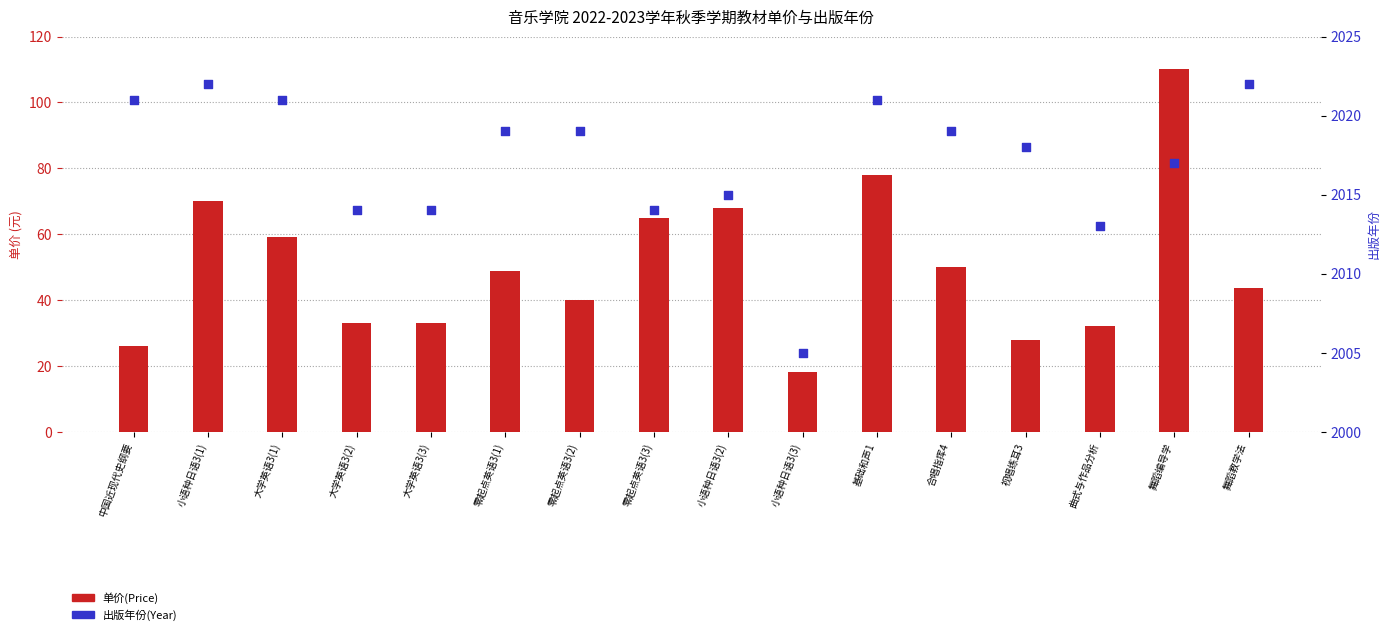

What are all the series names shown in the legend?

单价(Price), 出版年份(Year)